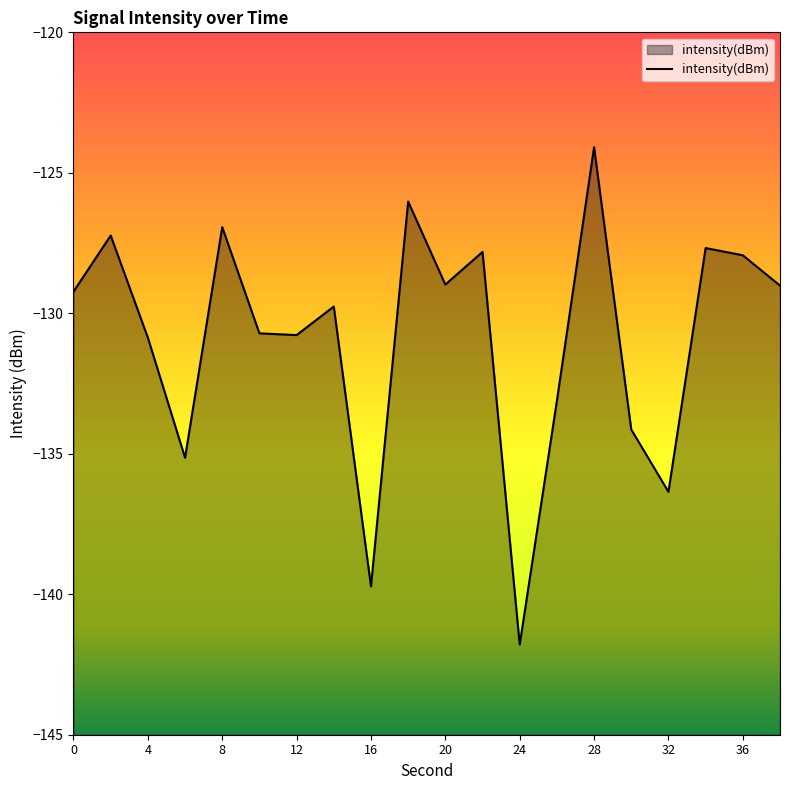

What is the value of the 2nd point from the left?

-127.2